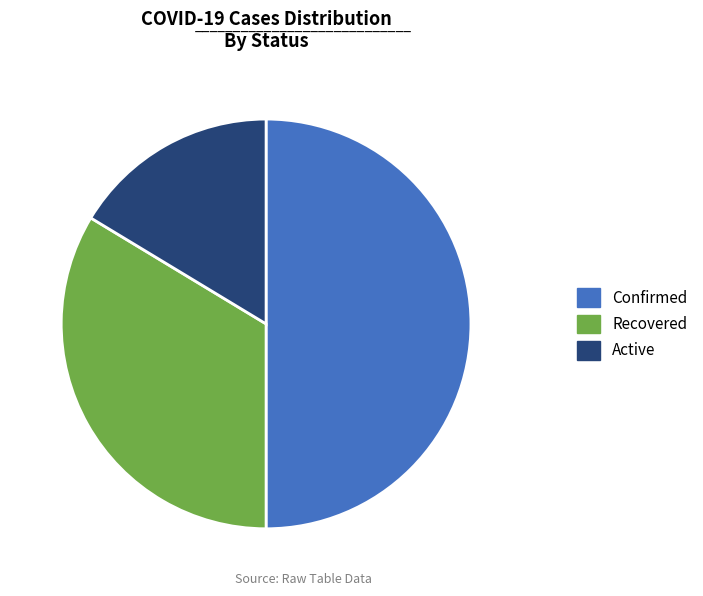

Rank the categories by value from highest to lowest.

Confirmed, Recovered, Active